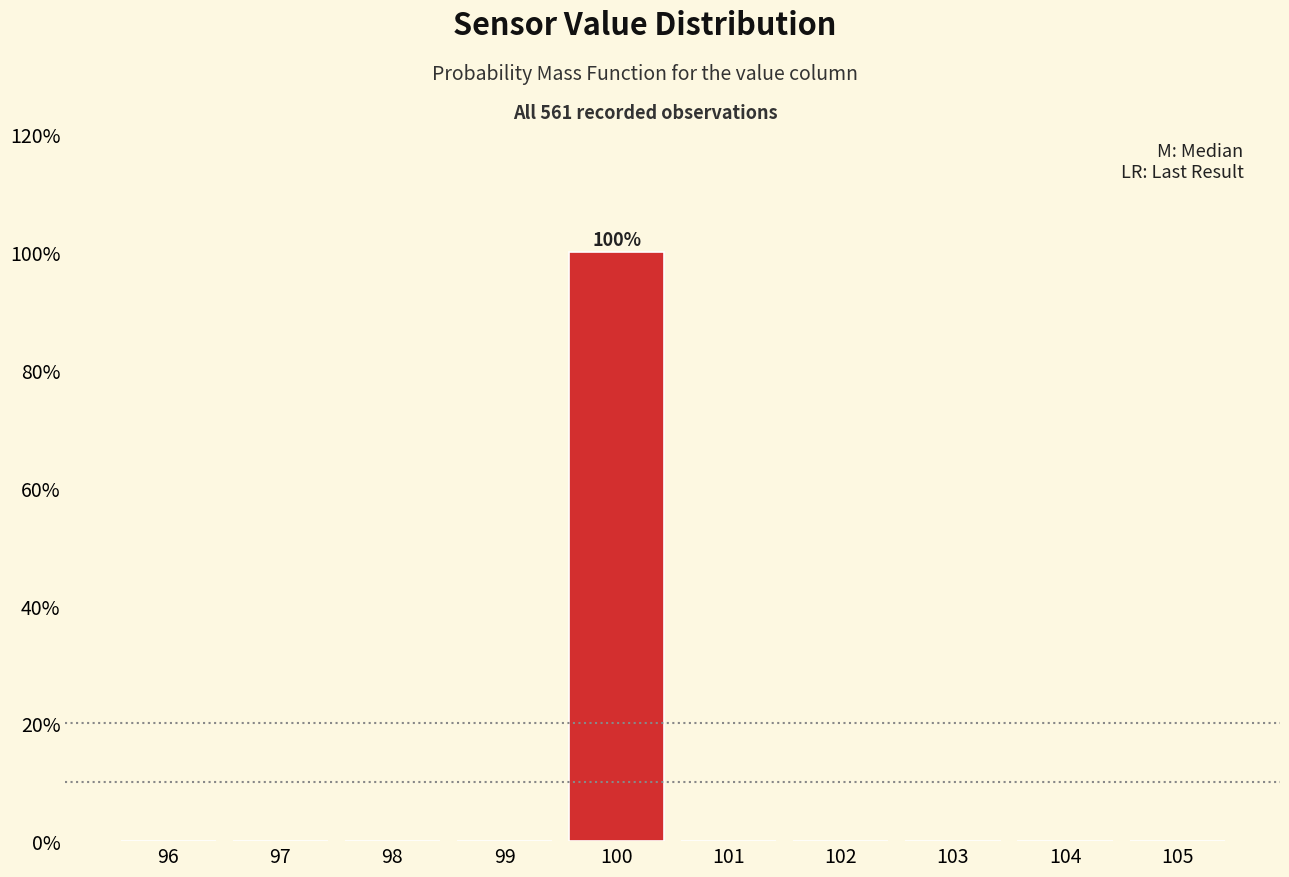

Which range on the x-axis has the tallest bar?

99.5 to 100.5